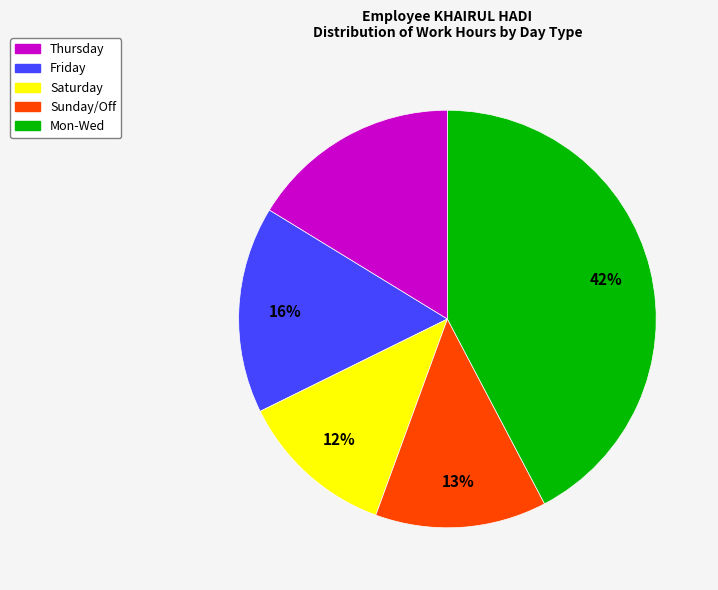

To the nearest percent, what is the difference between the largest and smallest slice percentages?

30%